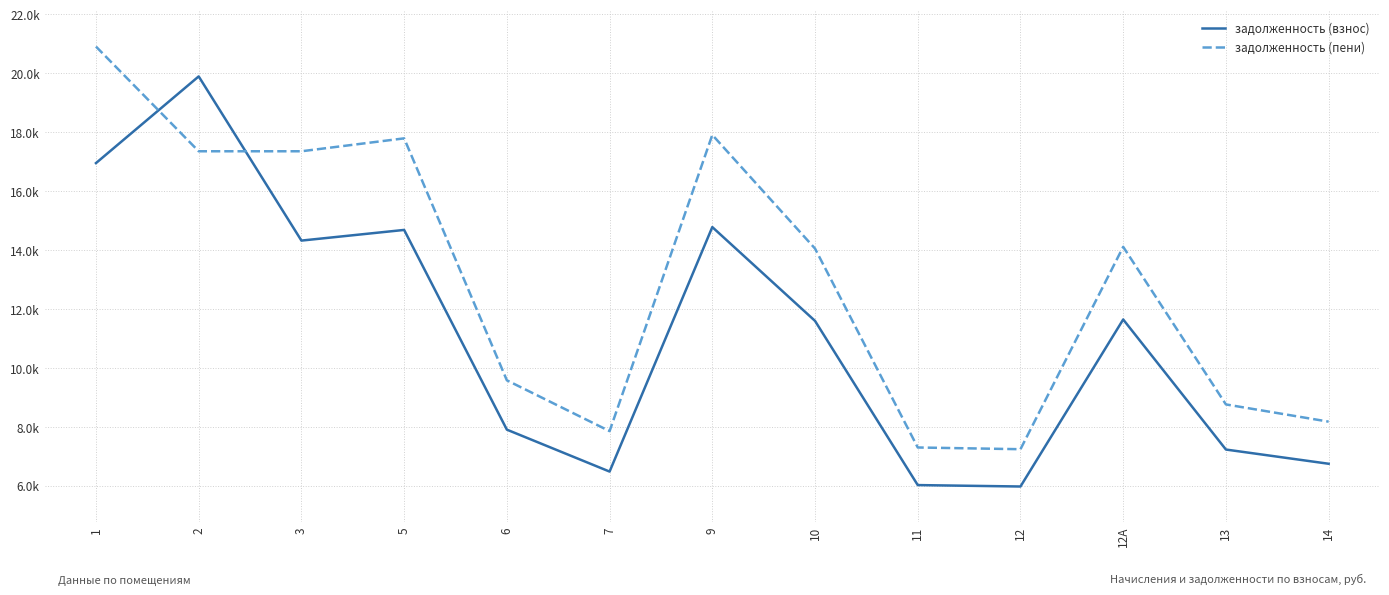

What is the difference between the maximum and minimum values in the задолженность (пени) series?

13664.5